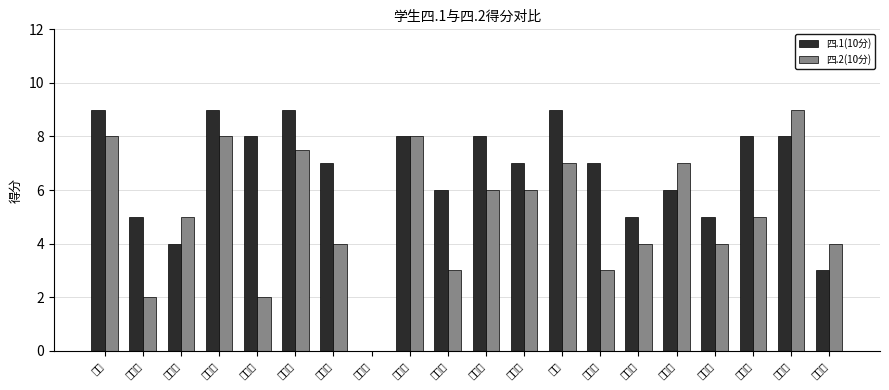

Which series has the largest range (max minus min)?

四.1(10分)